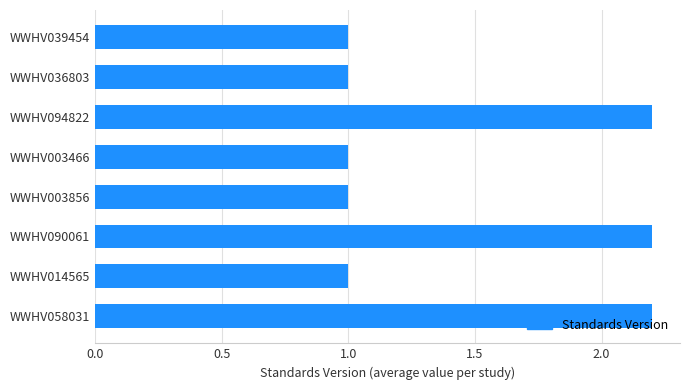

Between WWHV003466 and WWHV090061, which is larger?

WWHV090061